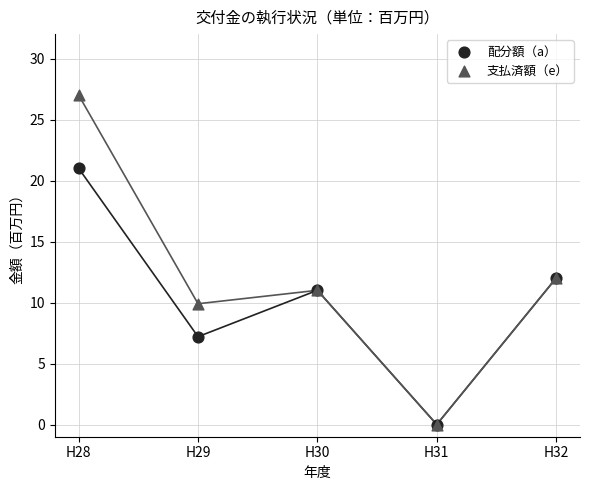

Which series reaches the maximum Y coordinate?

支払済額（e）